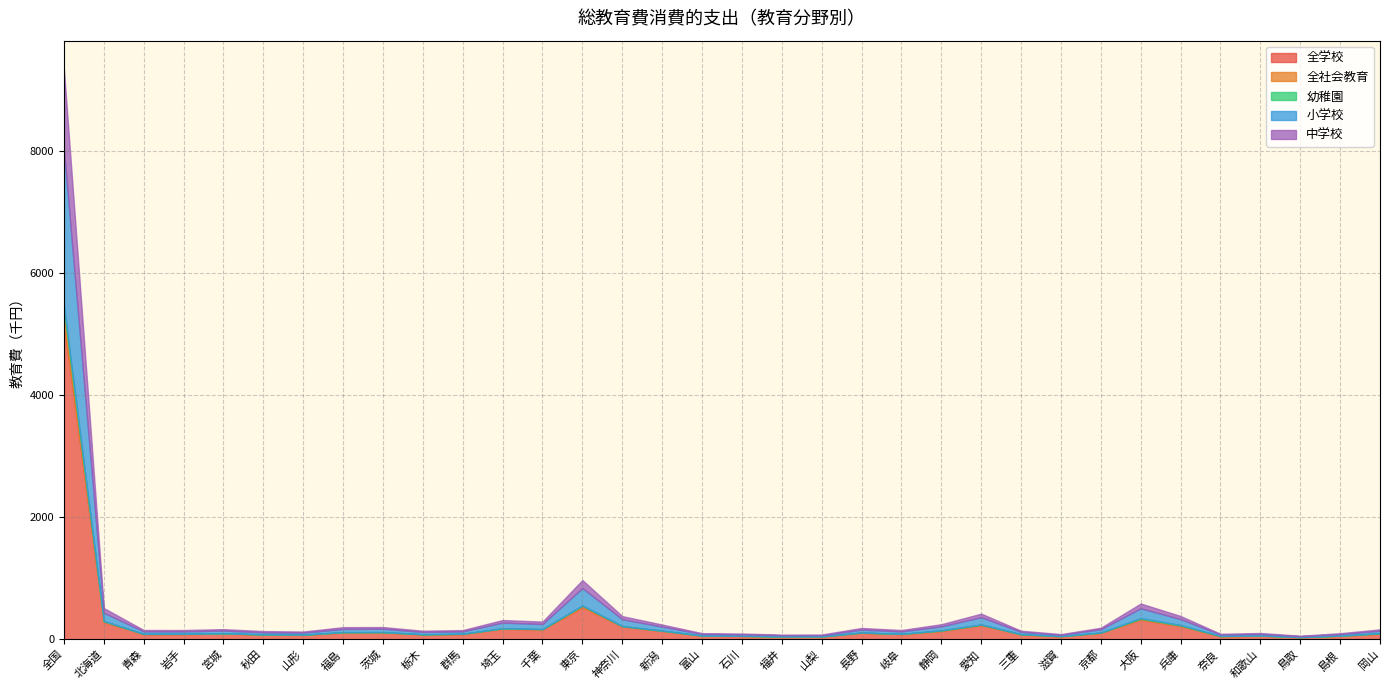

What position from the left is 岡山?

34